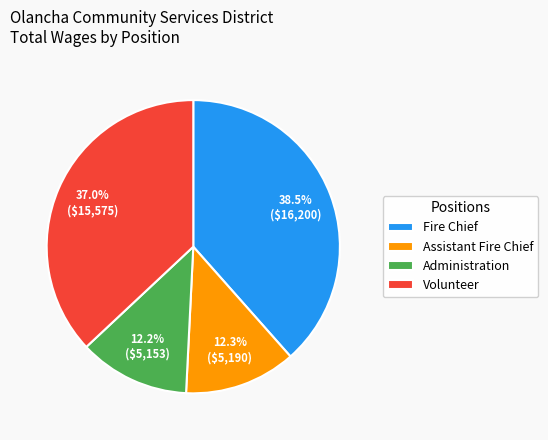

To the nearest percent, what percentage of the pie is Volunteer?

37%